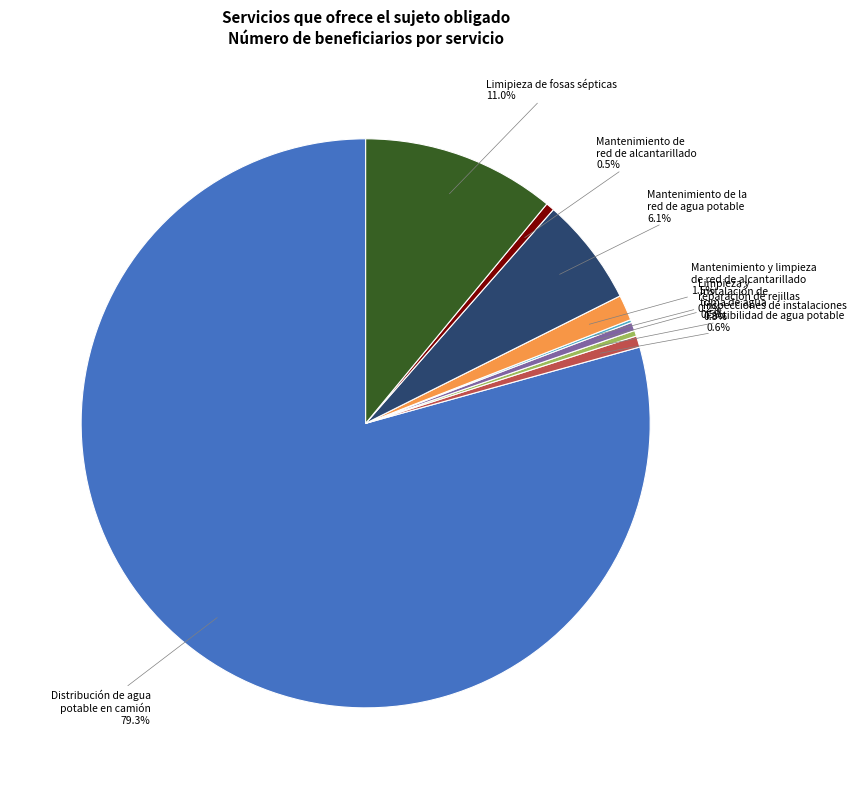

What is the largest slice in the pie chart?

Distribución de agua potable en camión